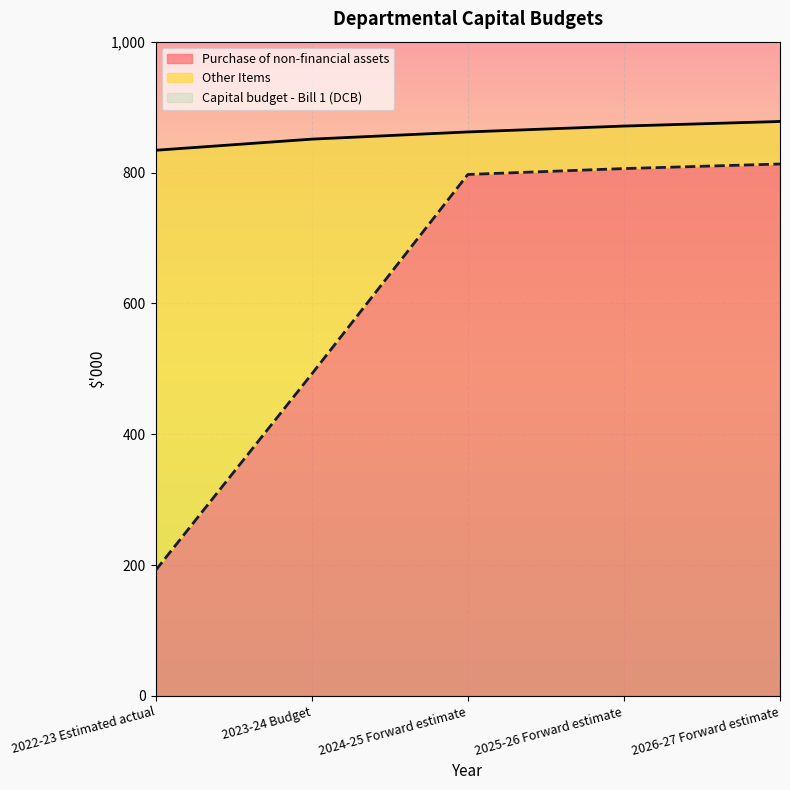

What value does the Capital budget - Bill 1 (DCB) series have at 2022-23 Estimated actual, to the nearest 5?

835